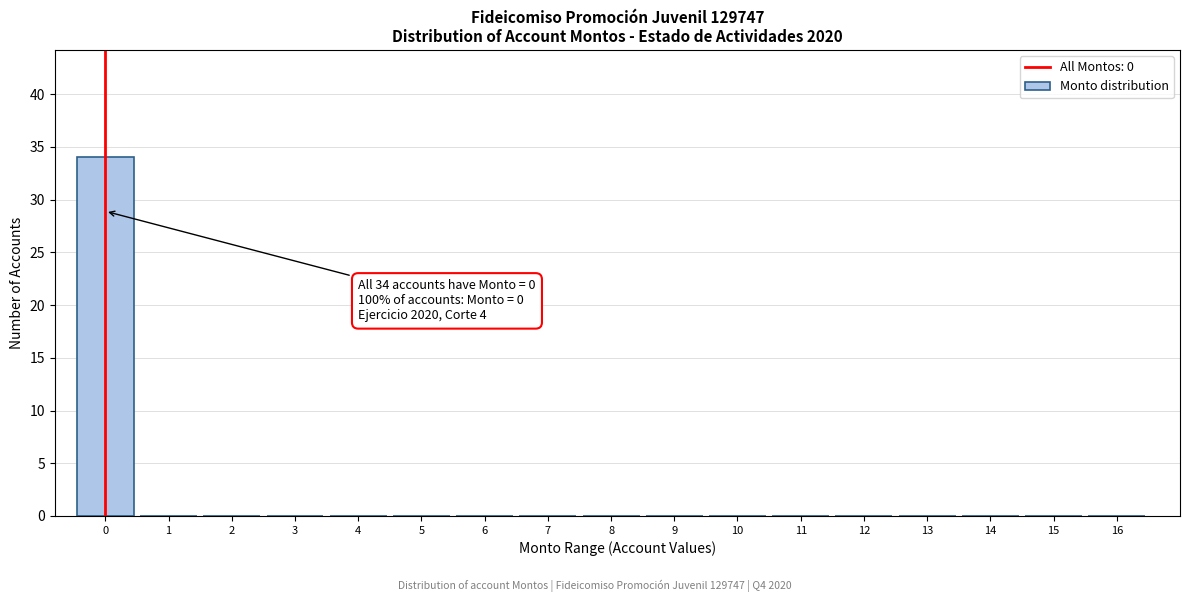

Reading left to right, what are all the values shown in this chart?

0=34	1=0	2=0	3=0	4=0	5=0	6=0	7=0	8=0	9=0	10=0	11=0	12=0	13=0	14=0	15=0	16=0